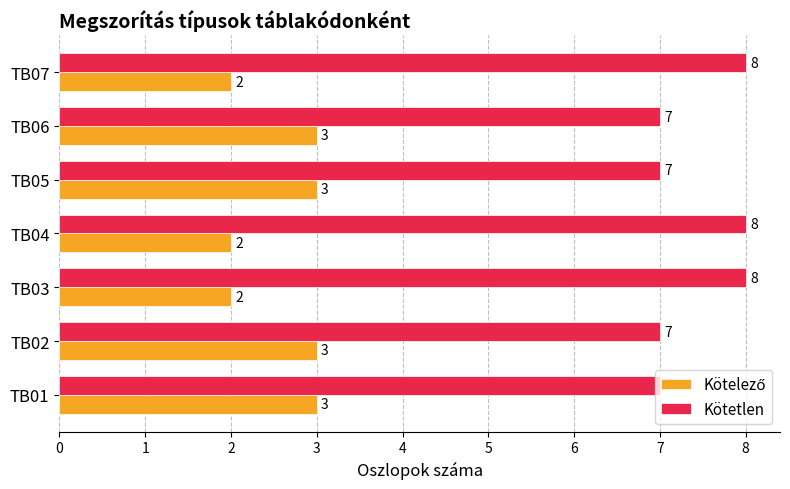

What is the sum of all Kötetlen values?

52